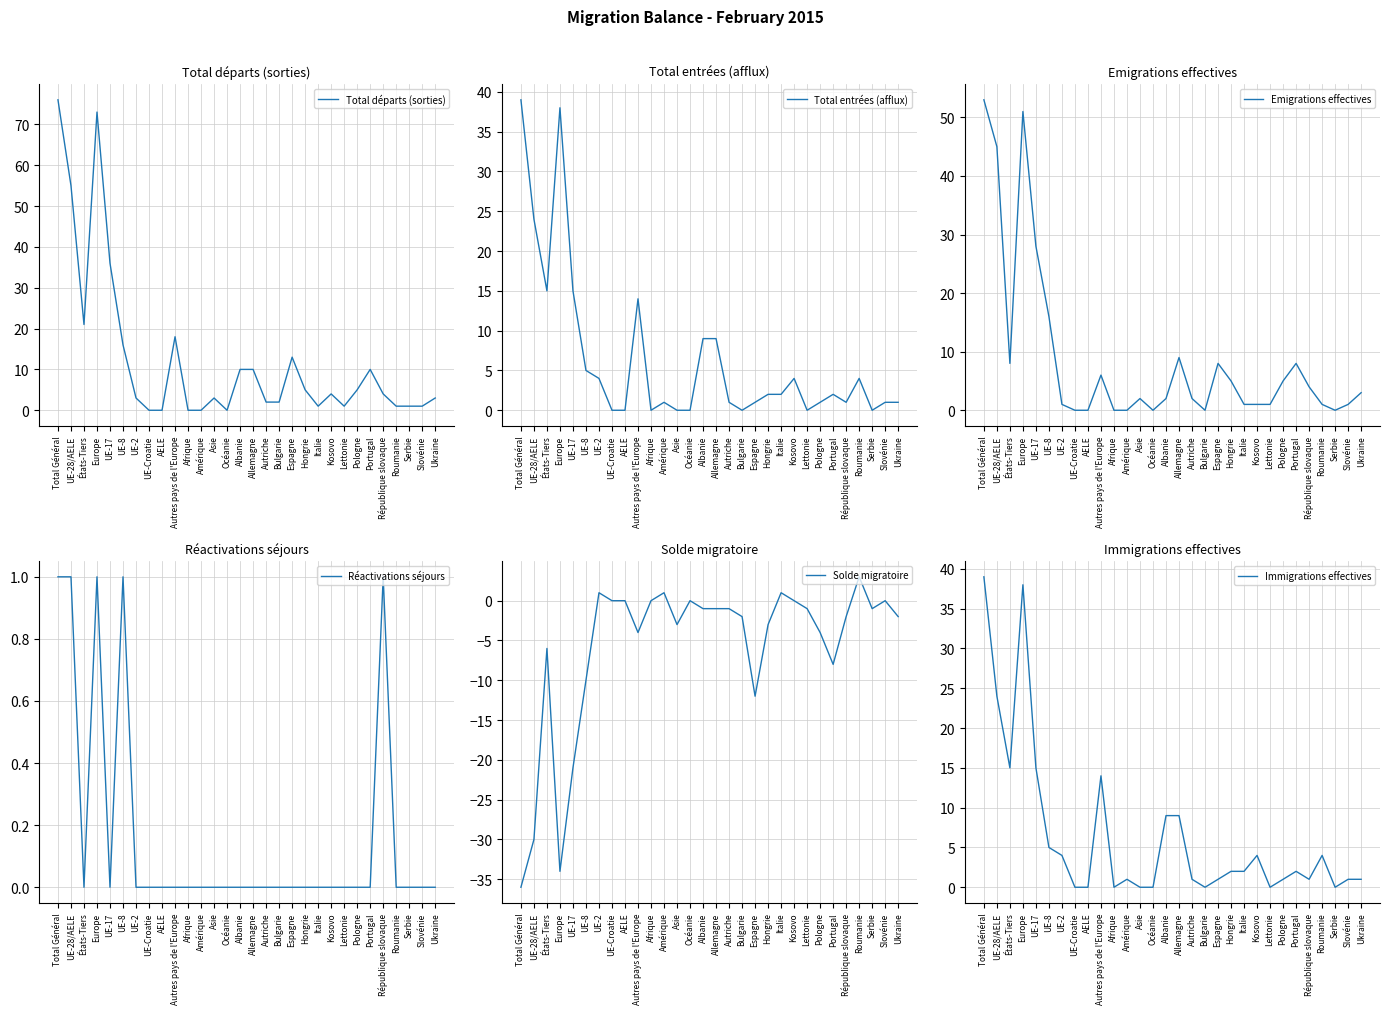

True or false: Immigrations effectives and Total entrées (afflux) cross at least once.

False